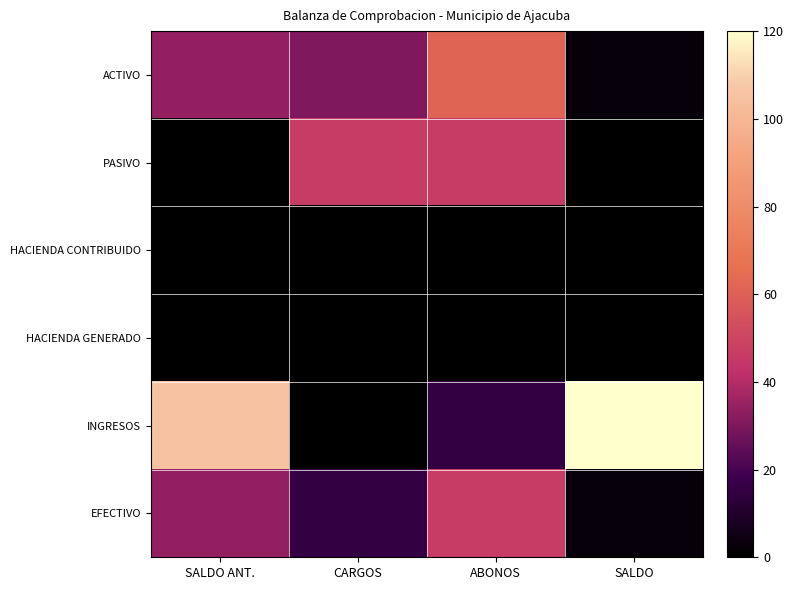

How many data points does each series have?

4